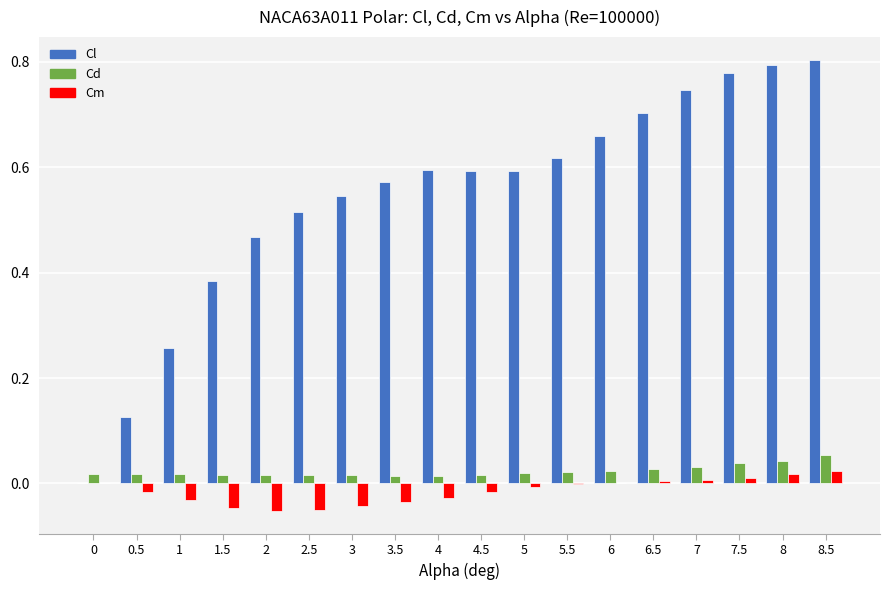

Is it true that Cd equals 0.0 at 0.5?

True